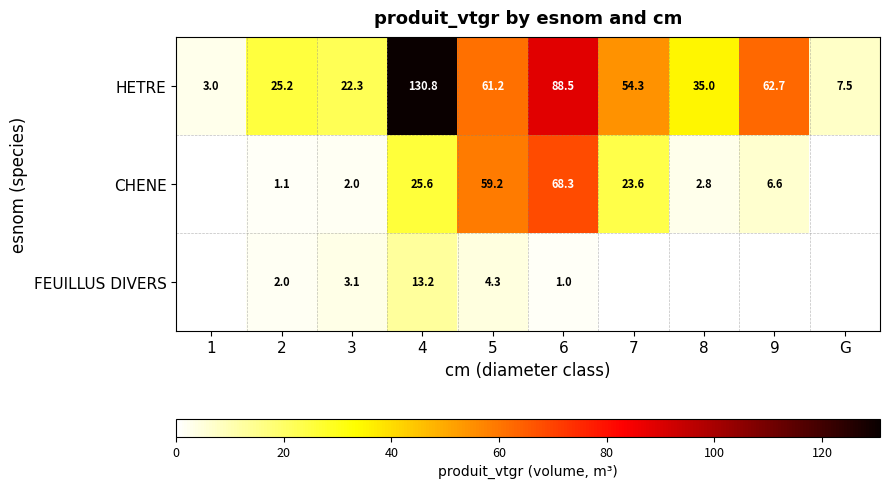

True or false: HETRE has a value of 54.3 at 7.

True